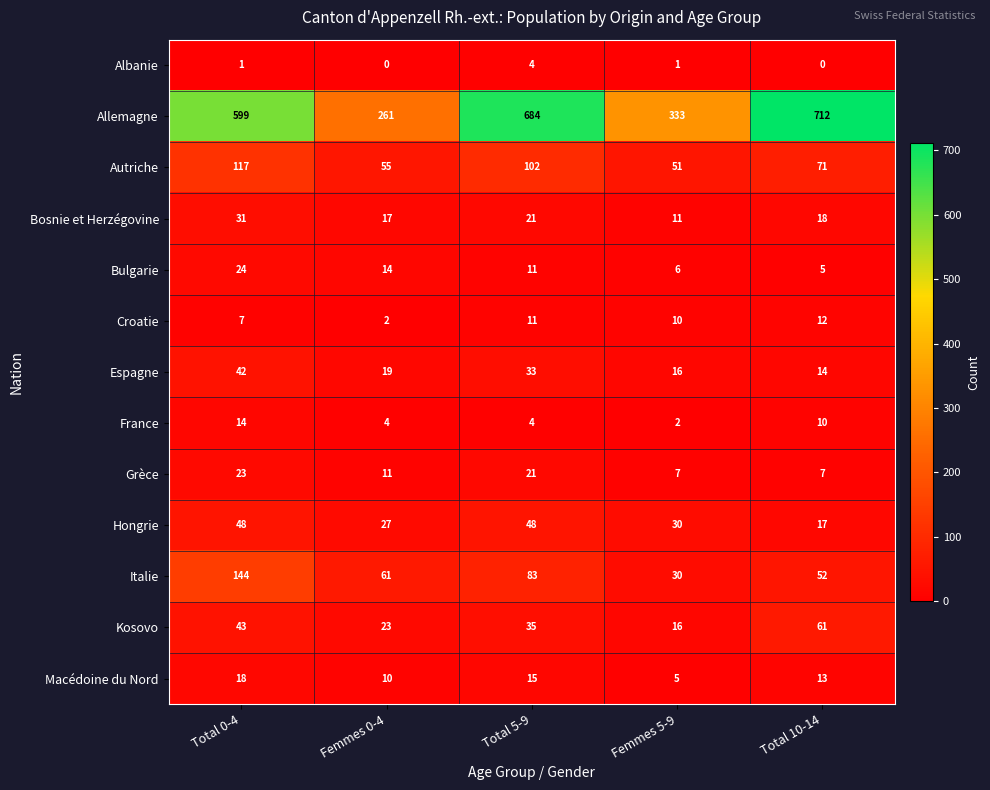

At which category is the sum across all series the highest?

Total 0-4